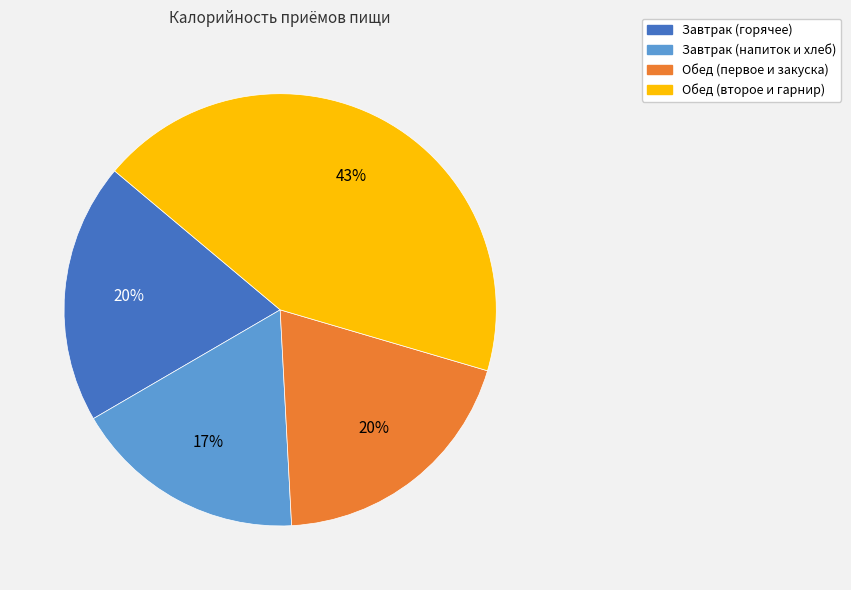

What is the largest slice in the pie chart?

Обед (второе и гарнир)